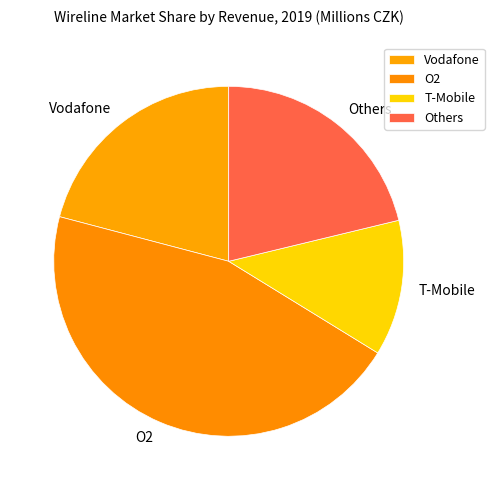

The T-Mobile slice represents 7% of the pie. True or false?

False